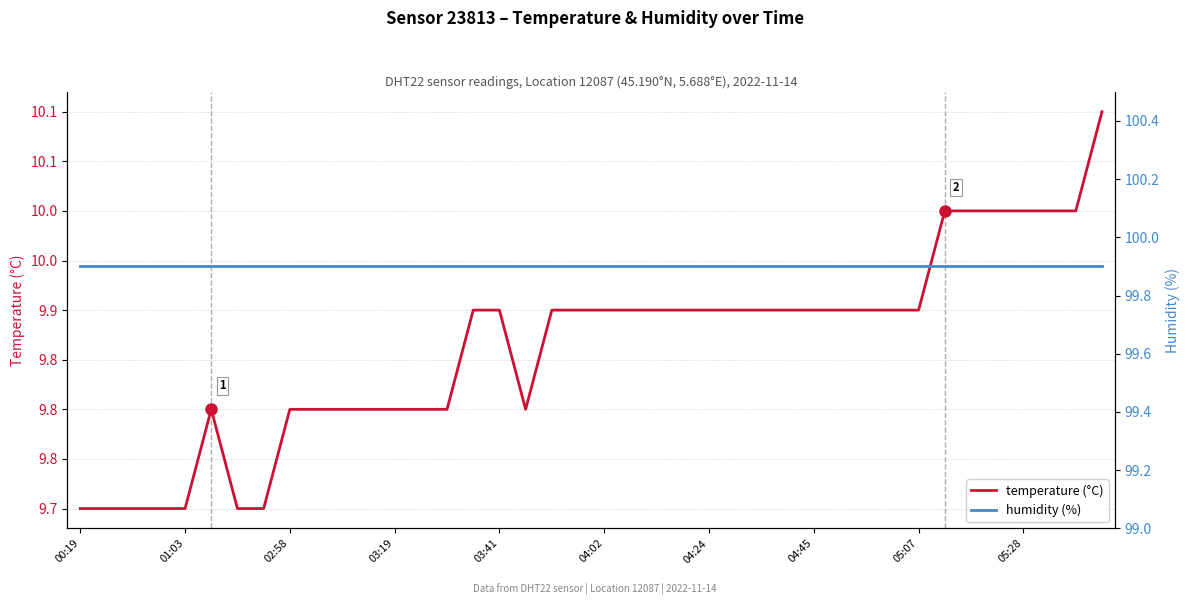

Does the chart have visible grid lines?

Yes